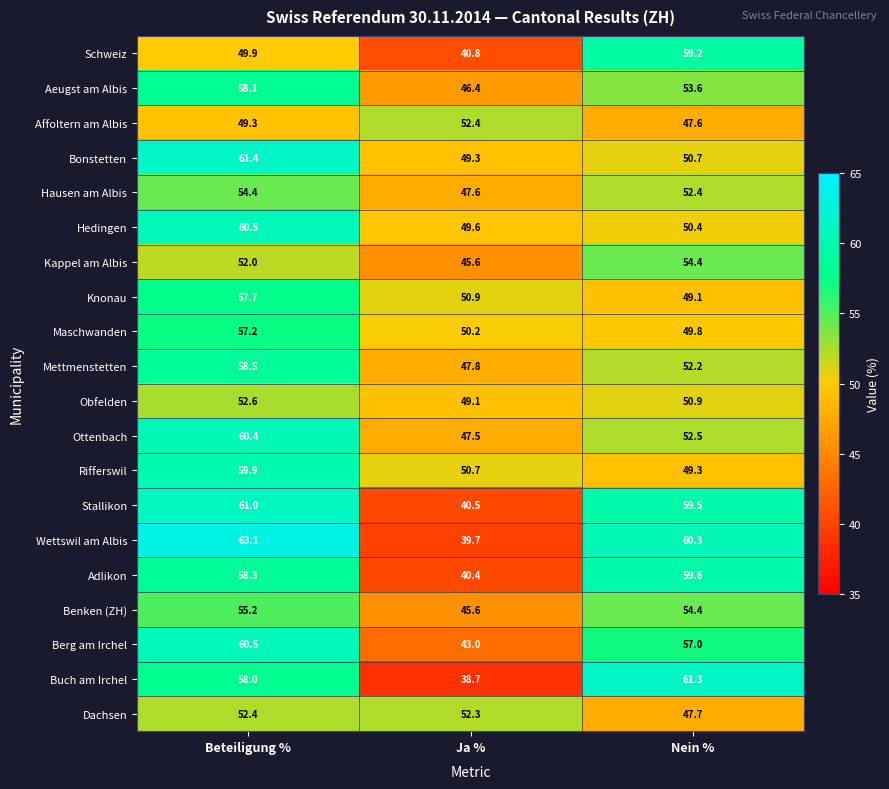

What is the difference between the highest and lowest values at Nein %?

13.7